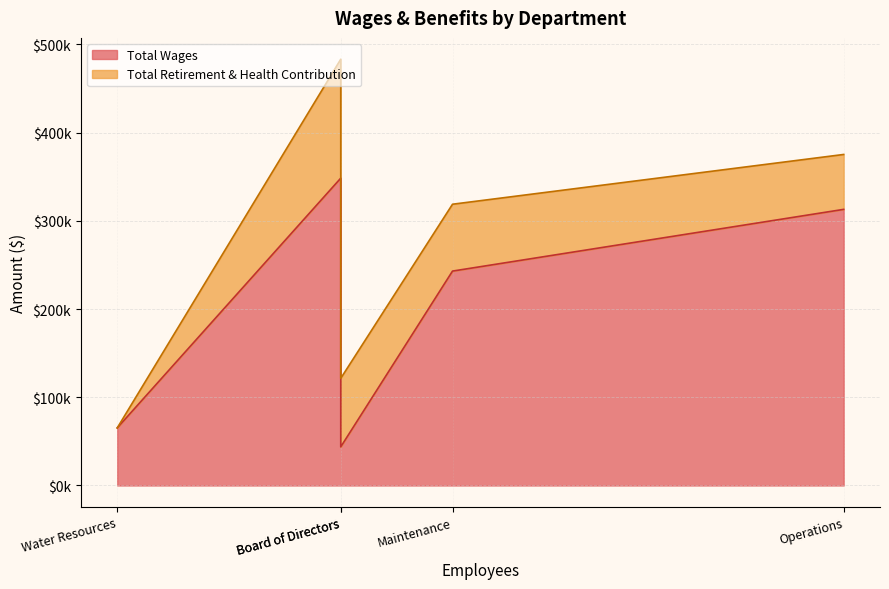

Between Maintenance and Operations, which is larger?

Operations